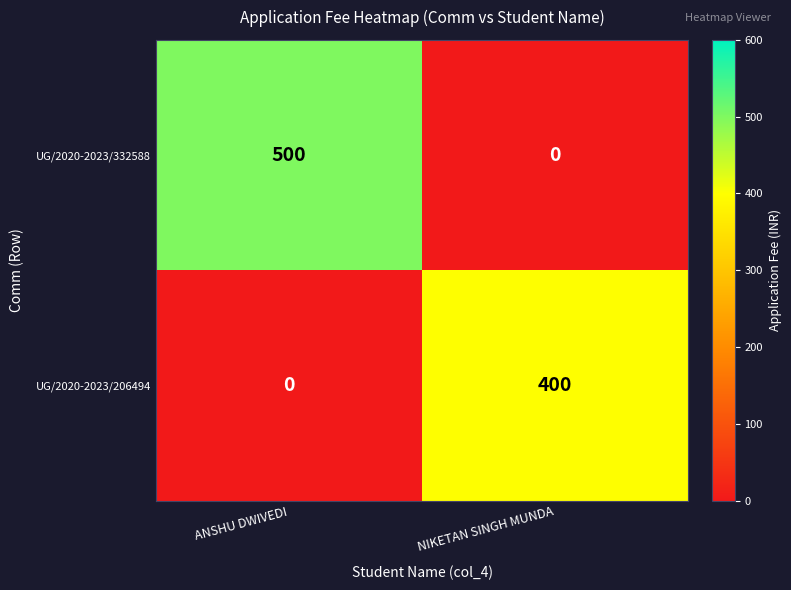

What is the difference between the highest and lowest values at NIKETAN SINGH MUNDA?

400